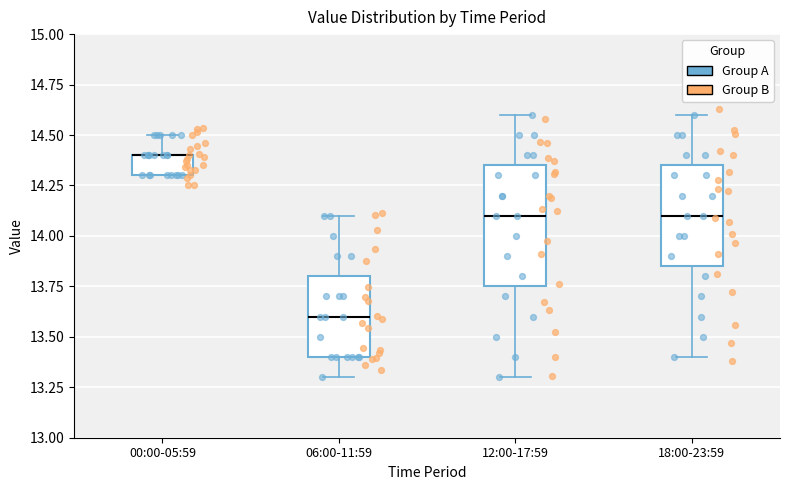

Comparing the boxes themselves (not the whiskers), which one is the tallest?

12:00-17:59